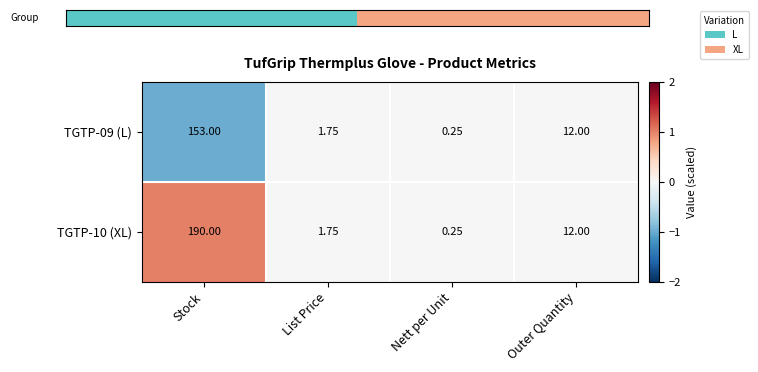

Is the value of TGTP-09 (L) at List Price greater than the value of TGTP-10 (XL) at Outer Quantity?

No